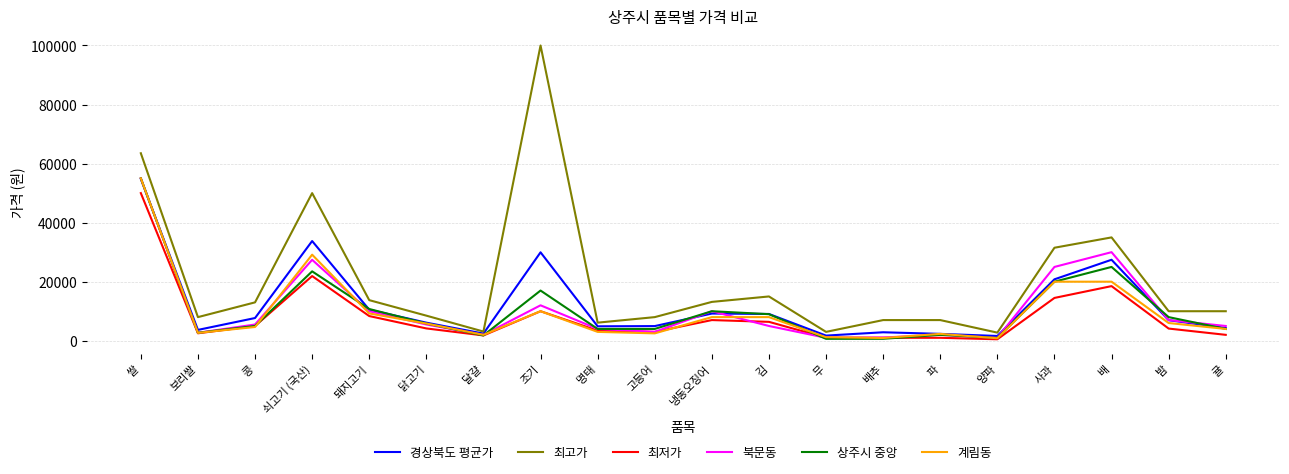

How many lines are shown in the chart?

6